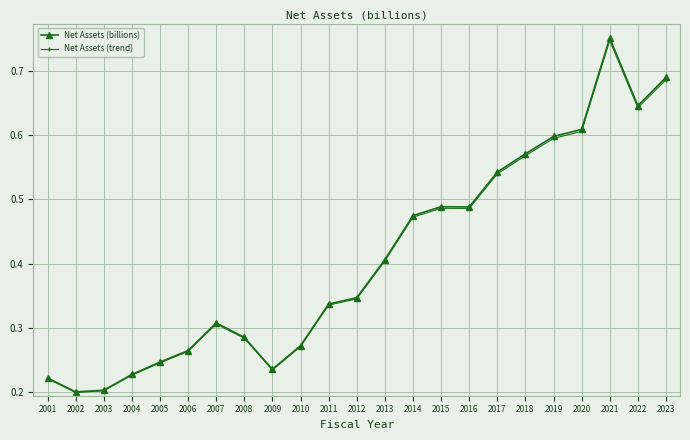

True or false: Net Assets (billions) and Net Assets (trend) cross at least once.

False